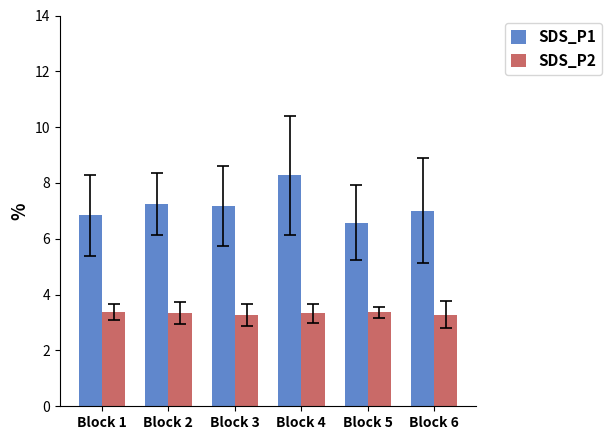

The value of SDS_P1 at Block 5 is 6.6. True or false?

True